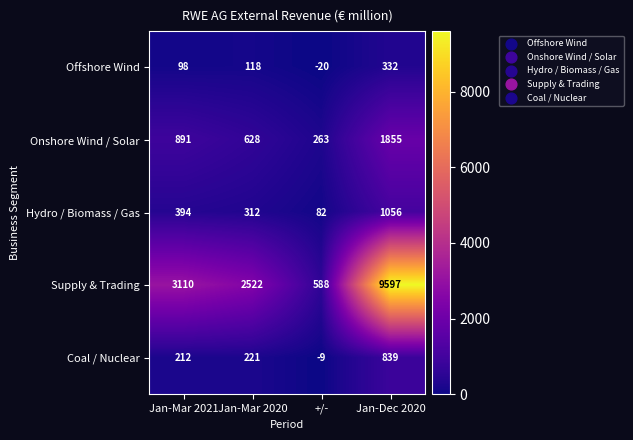

What is the sum of the Offshore Wind values at Jan-Dec 2020 and Jan-Mar 2021?

430